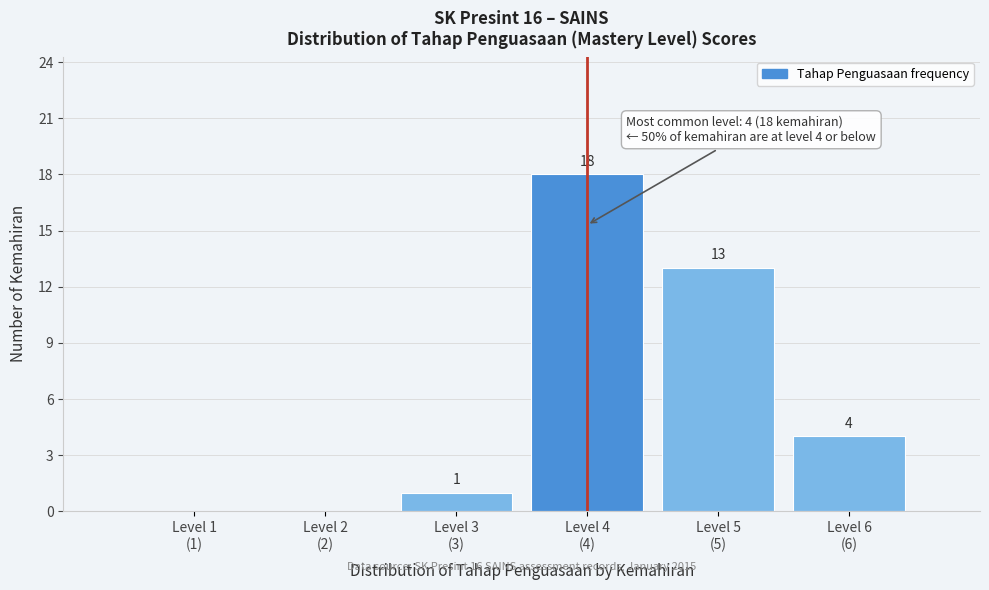

What is the sum of all values?

36